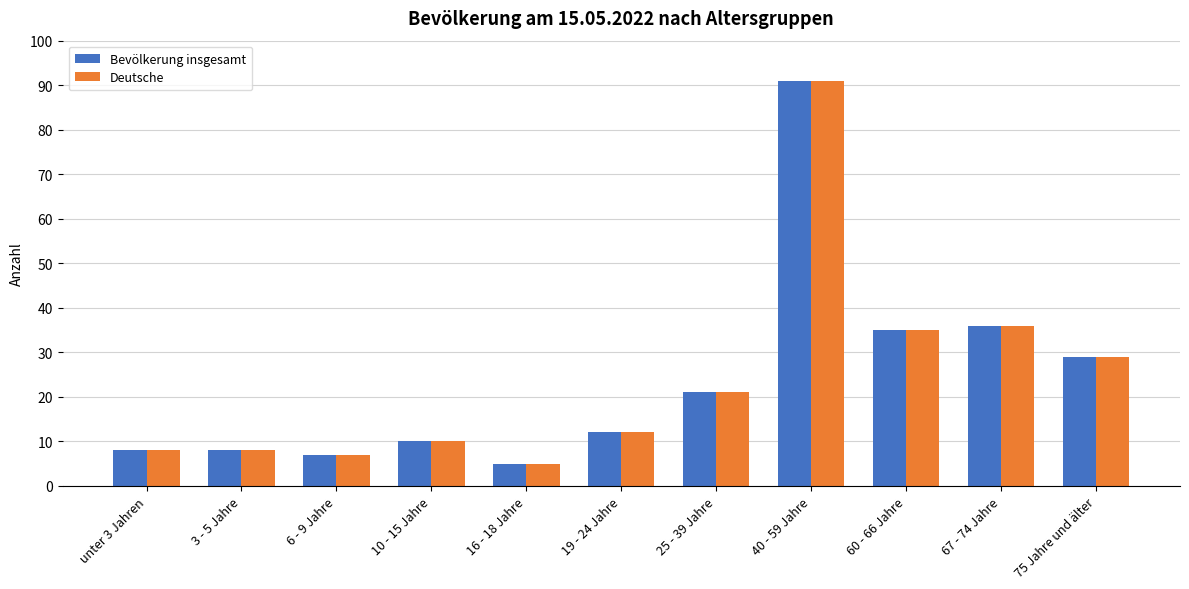

What is the average value of the Deutsche series?

24